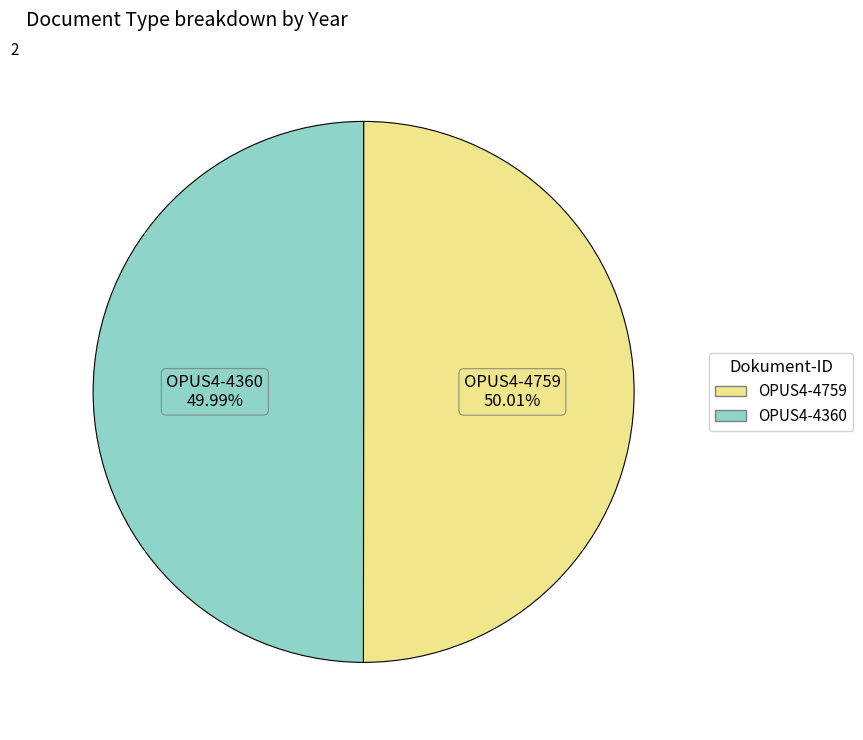

How many segments does this pie chart have?

2